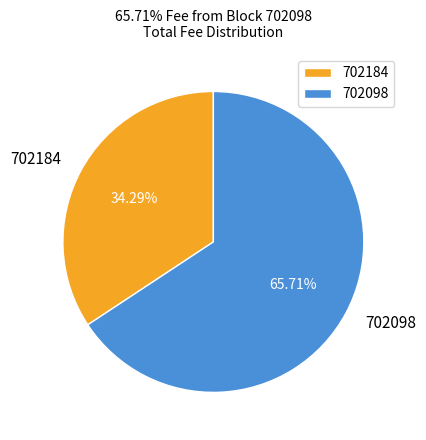

How many slices are in this pie chart?

2